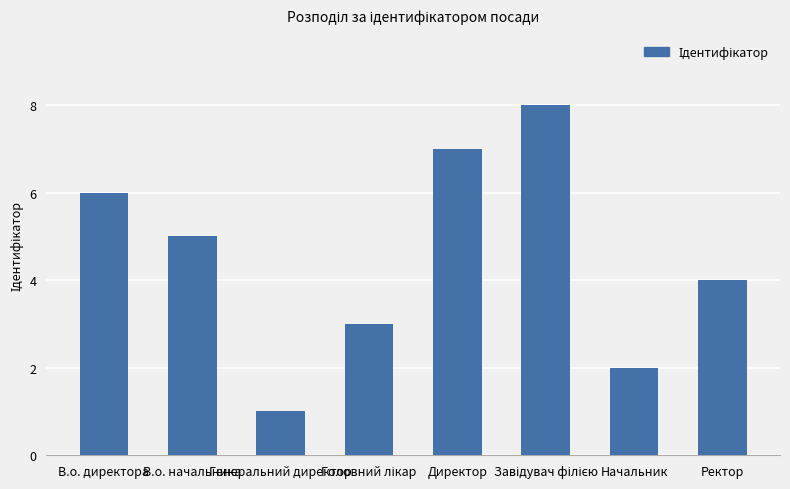

Which has a higher value, Генеральний директор or Ректор?

Ректор